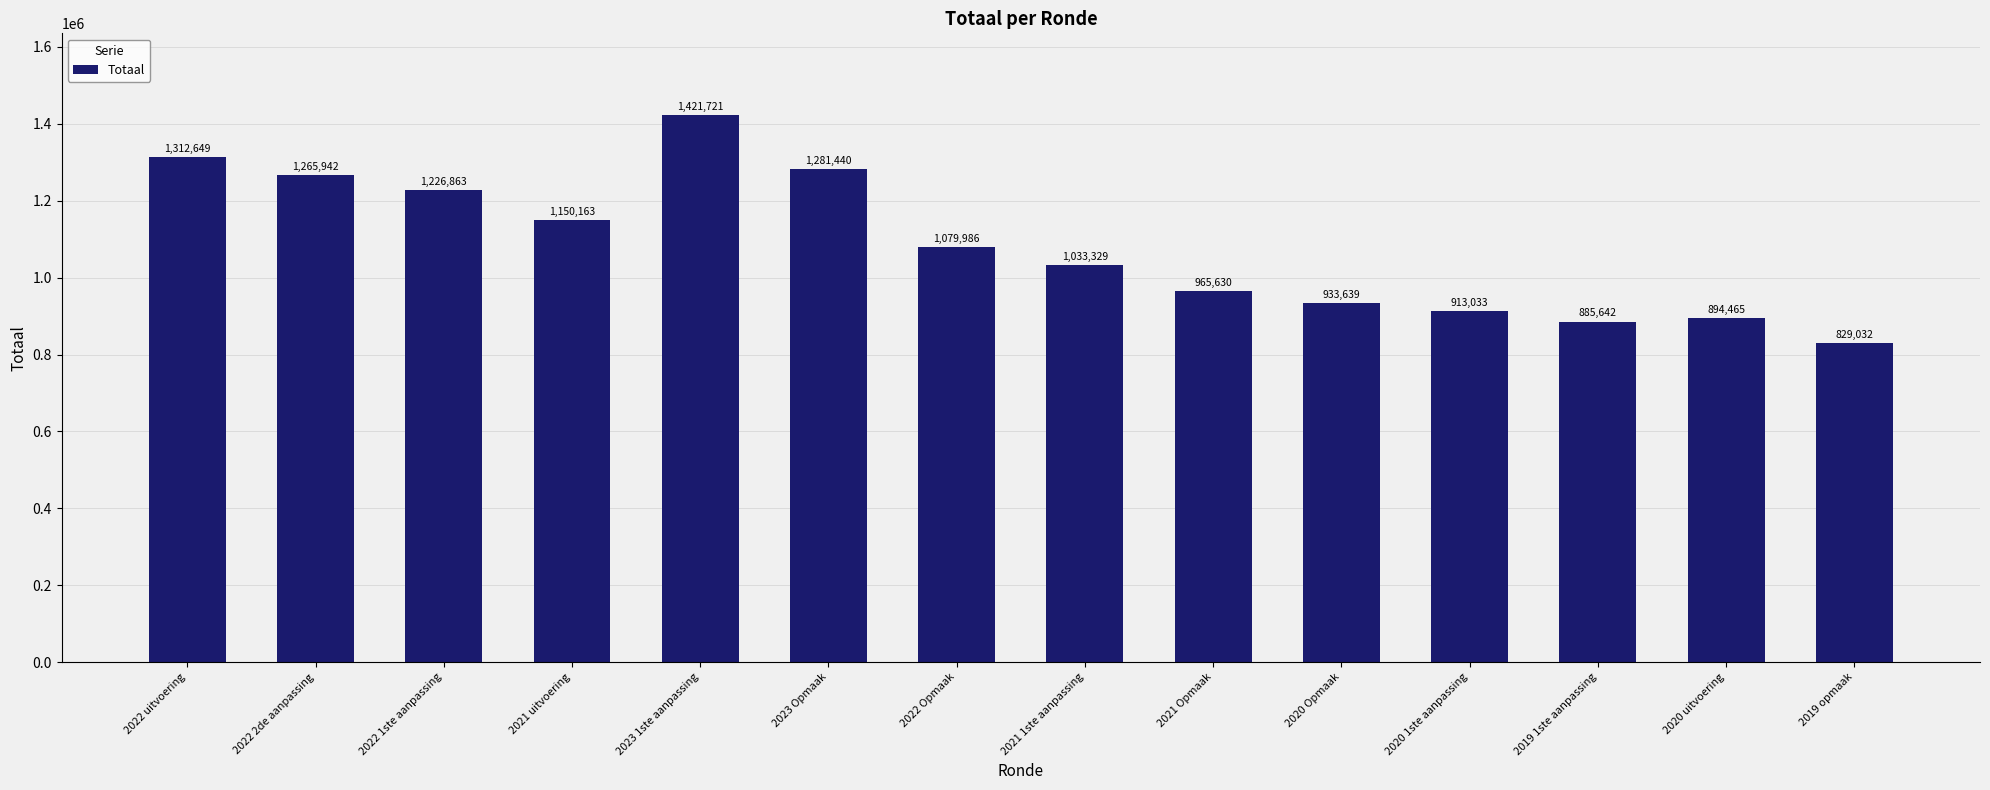

The value at 2021 1ste aanpassing is 1033329. True or false?

True